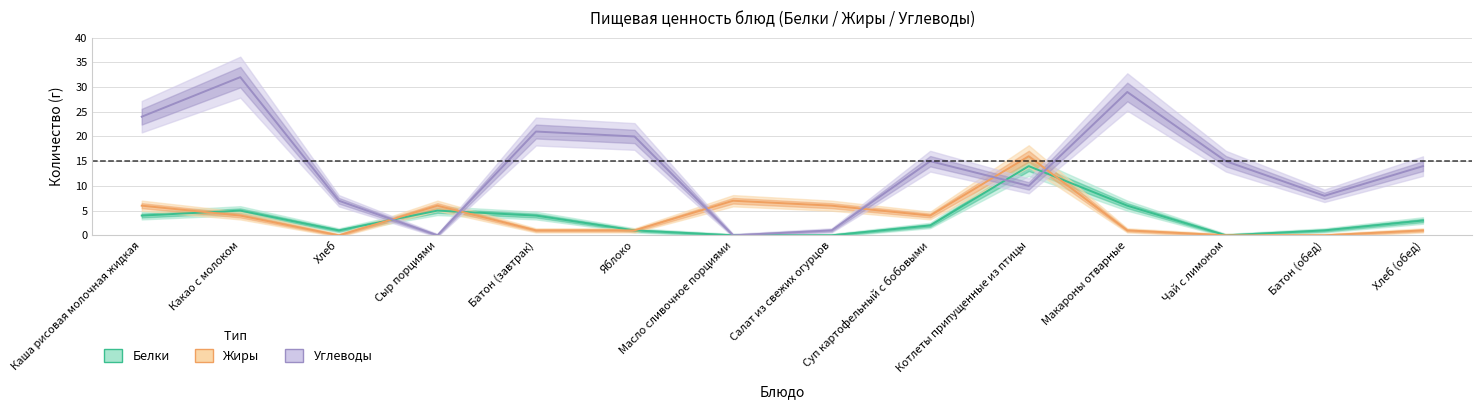

List the labels in order of Белки value, smallest first.

Масло сливочное порциями, Салат из свежих огурцов, Чай с лимоном, Хлеб, Яблоко, Батон (обед), Суп картофельный с бобовыми, Хлеб (обед), Каша рисовая молочная жидкая, Батон (завтрак), Какао с молоком, Сыр порциями, Макароны отварные, Котлеты припущенные из птицы